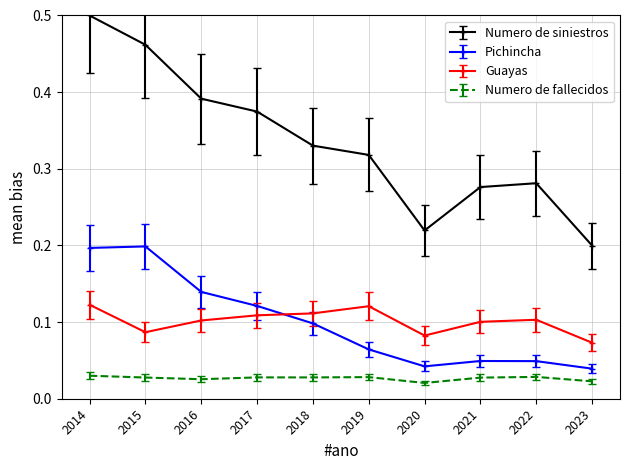

Rank the series by their maximum value, from lowest to highest.

Numero de fallecidos, Guayas, Pichincha, Numero de siniestros